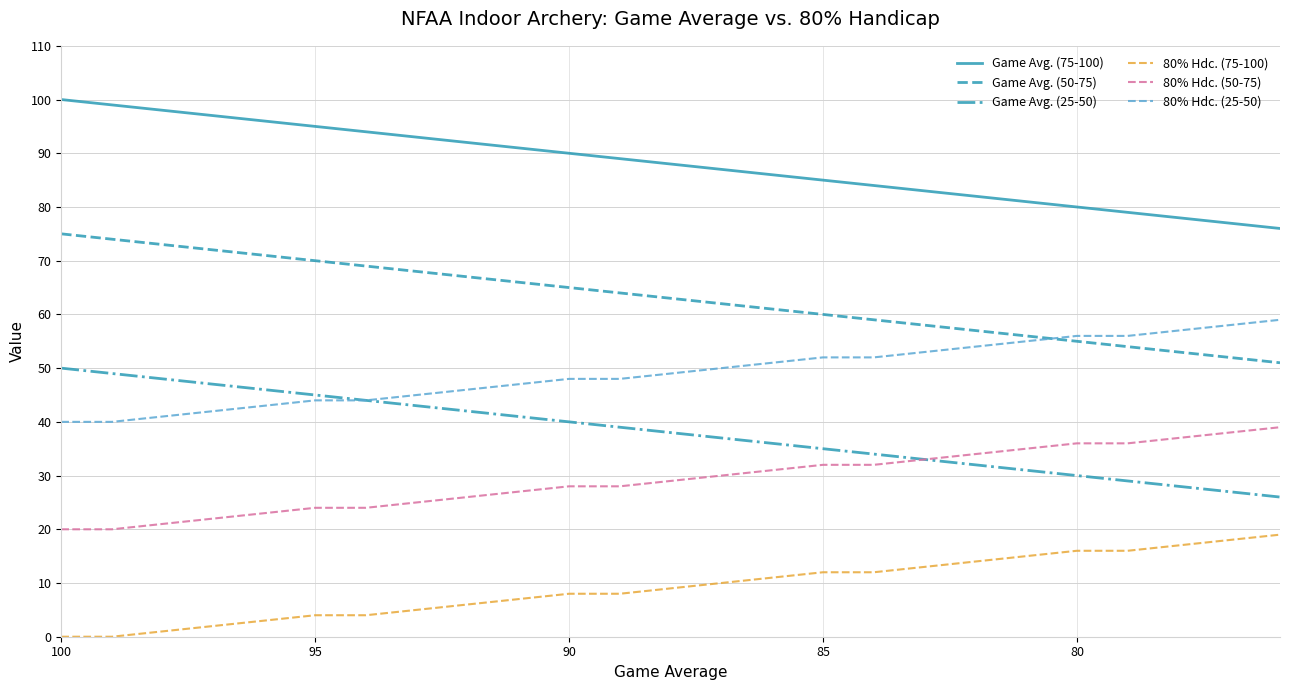

Is it true that 80% Hdc. (25-50) equals 90 at 14?

False